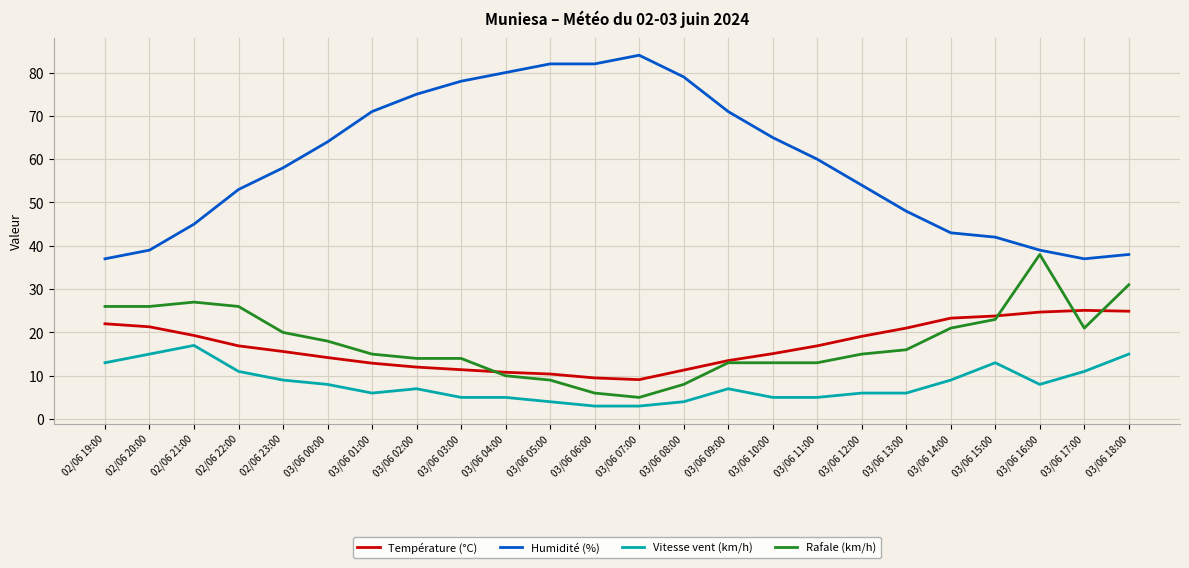

What is the lowest value of the Vitesse vent (km/h) series?

3.0